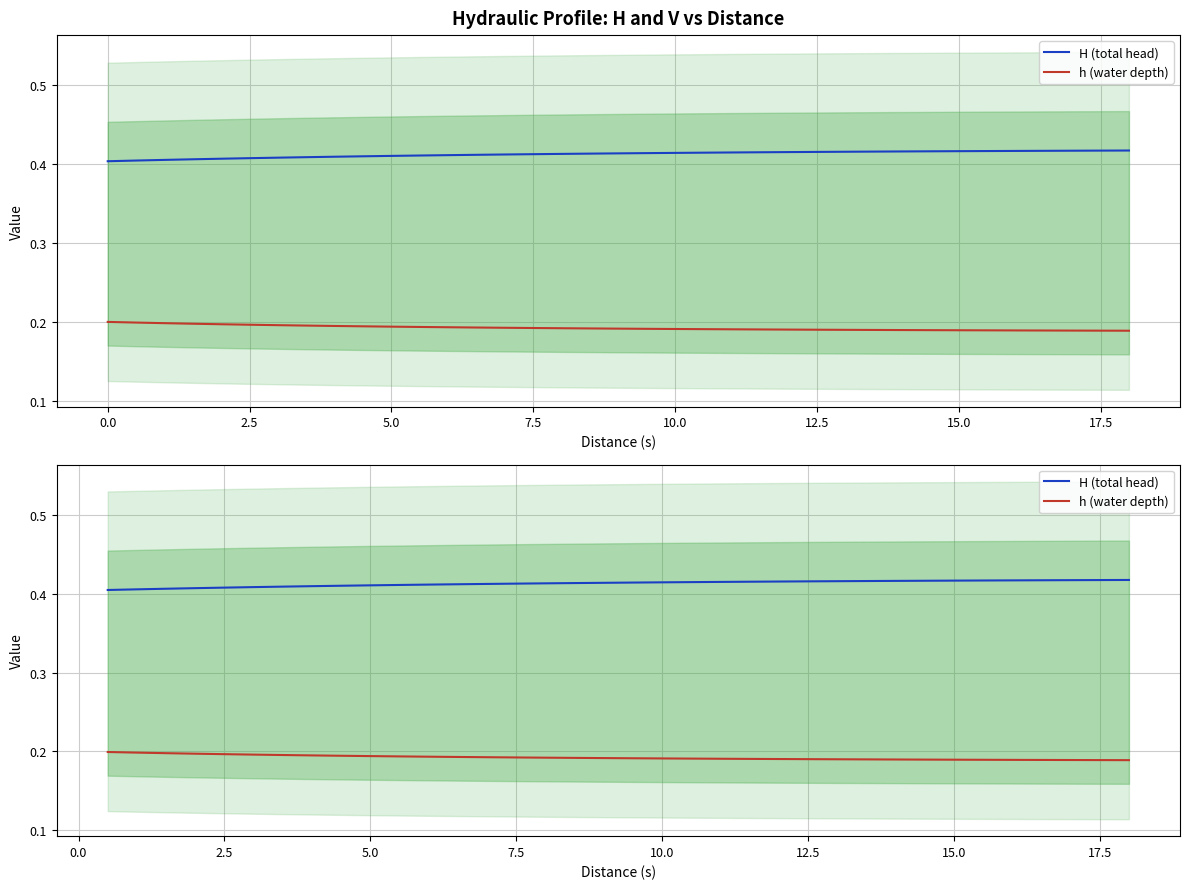

What is the value of the h (water depth) point at the 4th from the left?

0.2